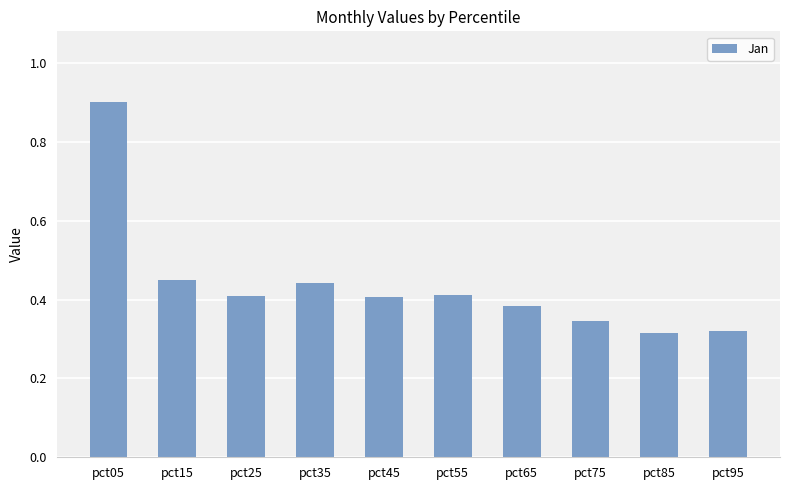

What is the maximum value shown in the chart?

0.9